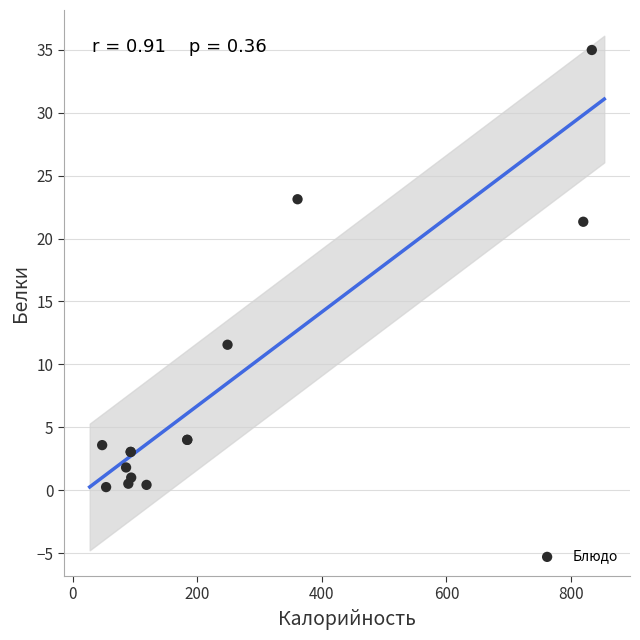

What Y value in the scatter plot is closest to 17?

21.3